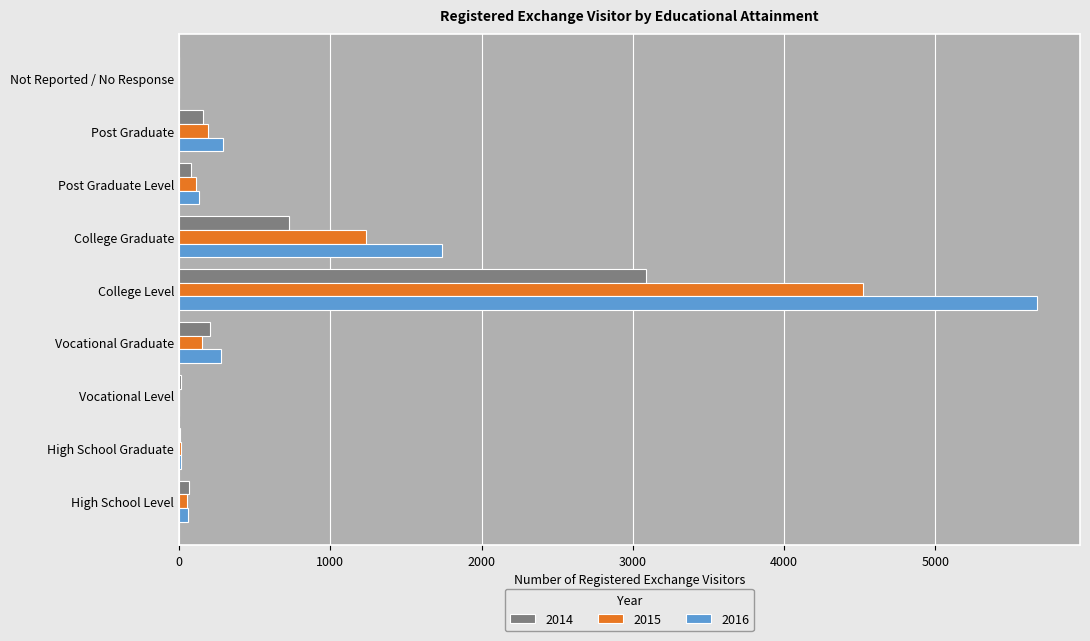

At which label is 2016 closest to 2837?

College Graduate